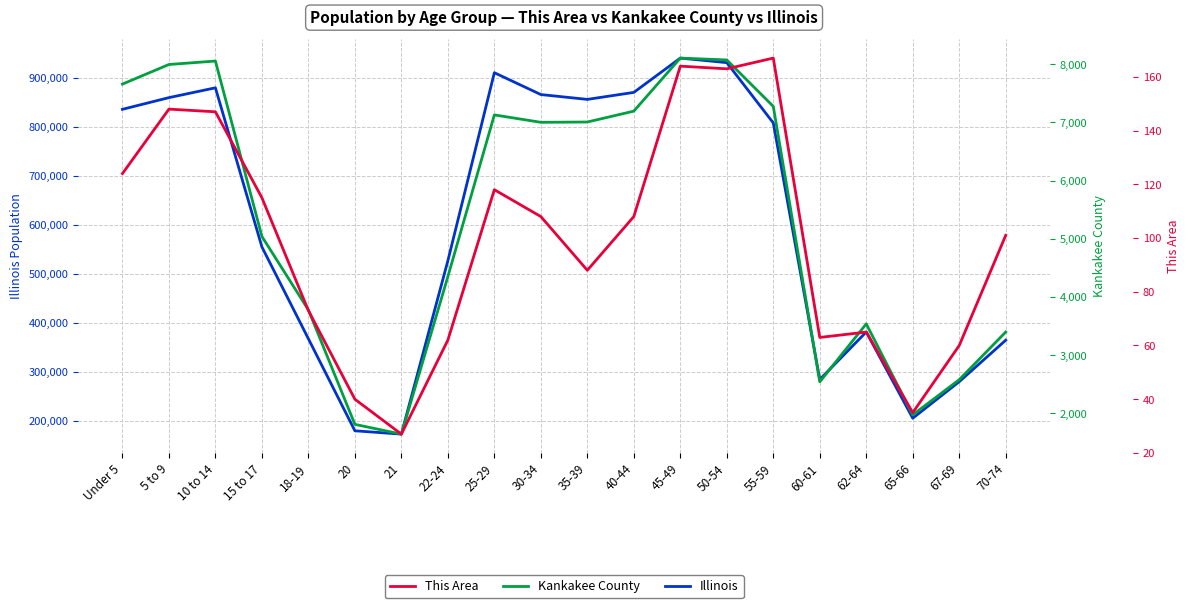

At which category does Kankakee County reach its first local valley?

21